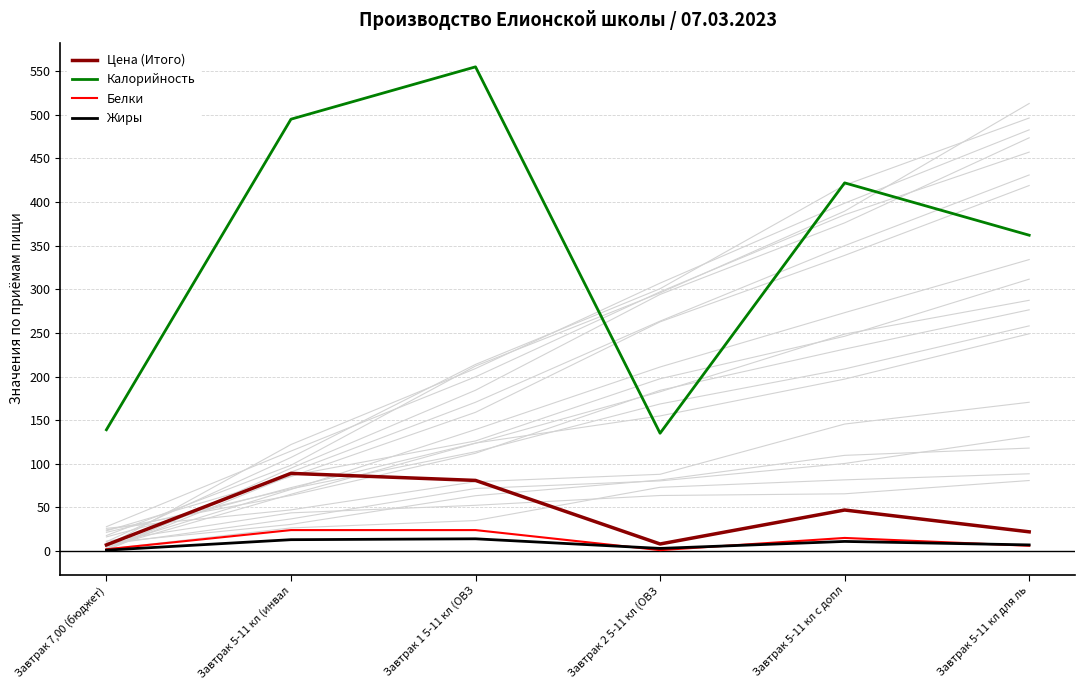

What is the value of the Жиры point at the 2nd from the left?

13.0